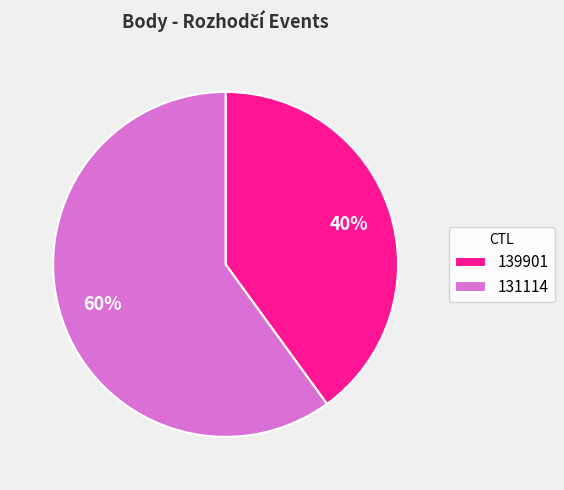

How many segments does this pie chart have?

2